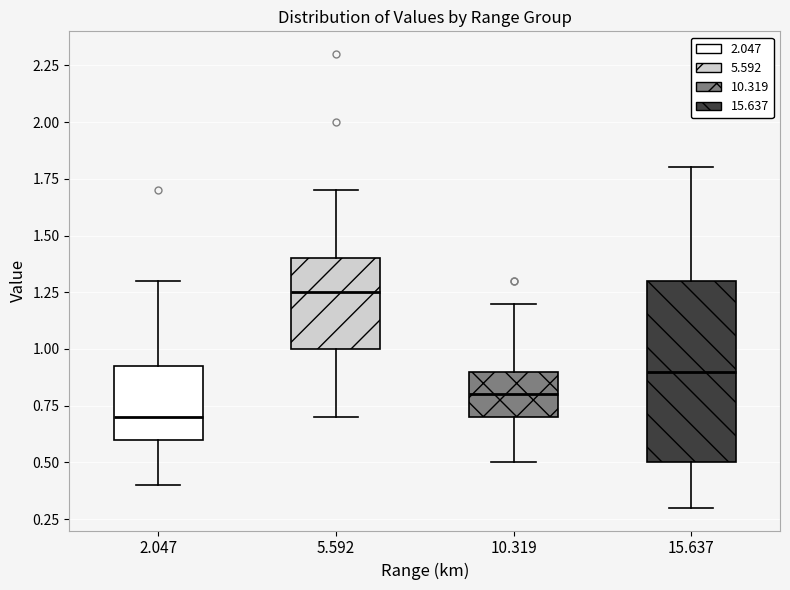

Where does the upper whisker of the box at x = 5.592 end on the y-axis? The values are not printed on the chart, so give them approximately, as read against the axis.

1.70